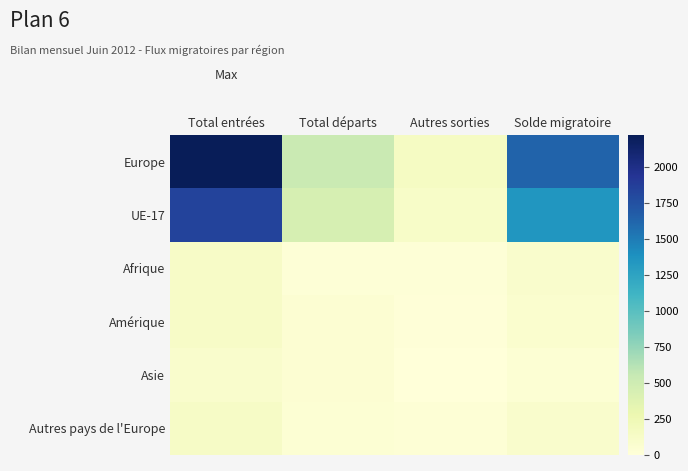

List the series in order of their peak value, highest first.

Europe, UE-17, Autres pays de l'Europe, Amérique, Afrique, Asie